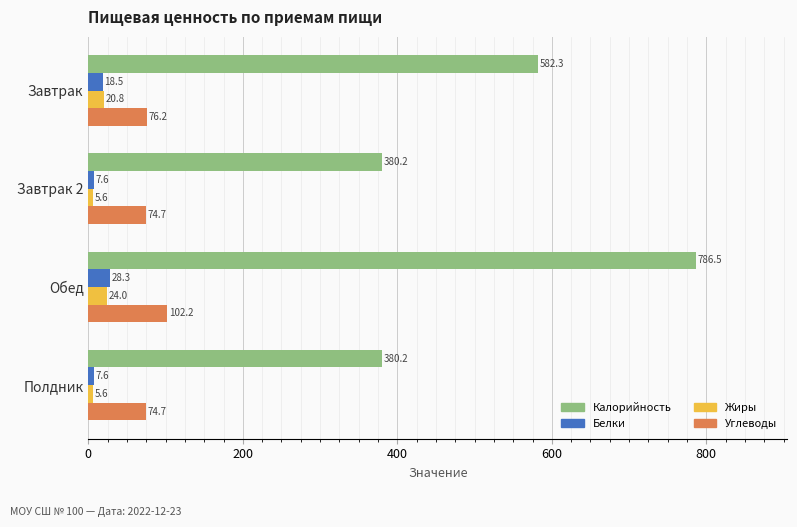

At which category is the sum across all series the highest?

Обед